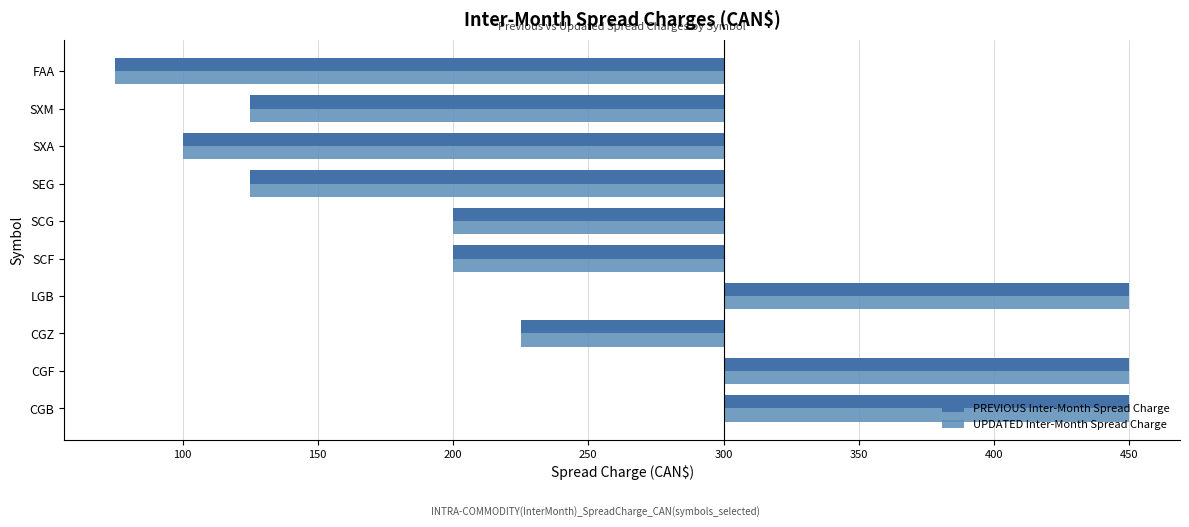

Does the chart contain any negative values?

Yes